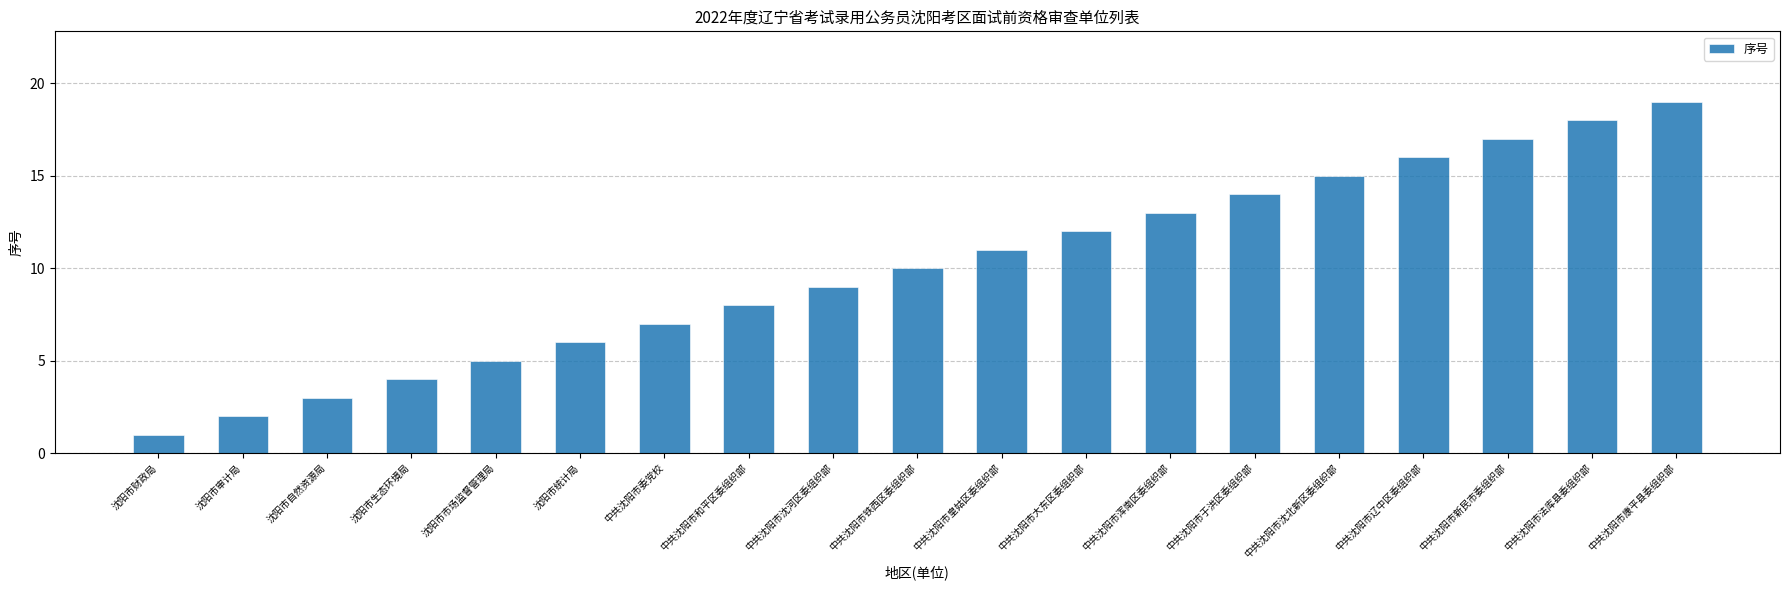

Where is the data nearest to the value 10?

中共沈阳市铁西区委组织部